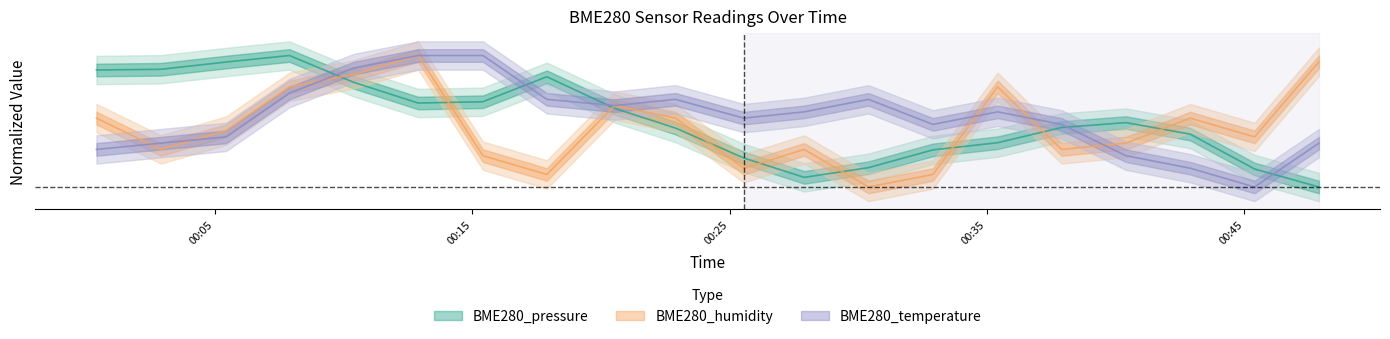

What position from the left is 2022/01/02 00:32:54?

14